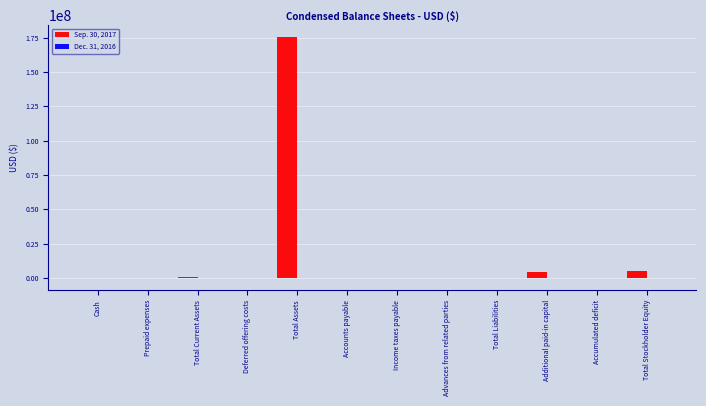

Which series has the largest total across all categories?

Sep. 30, 2017